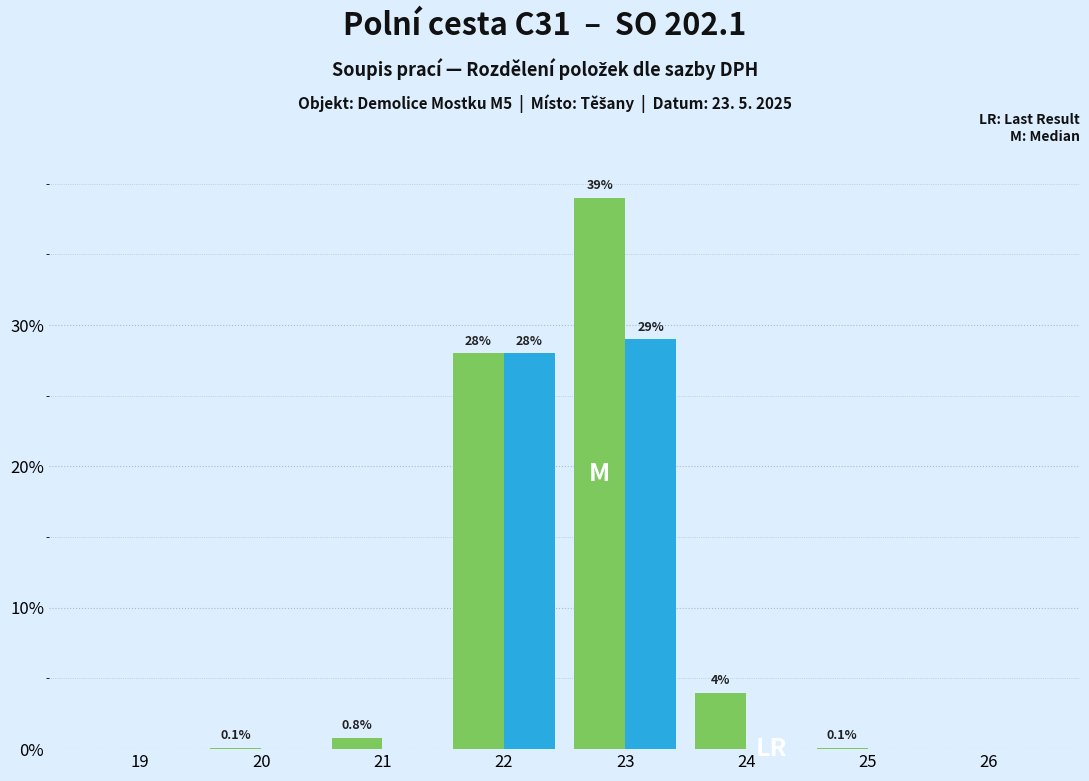

What is the greatest value displayed?

39.0